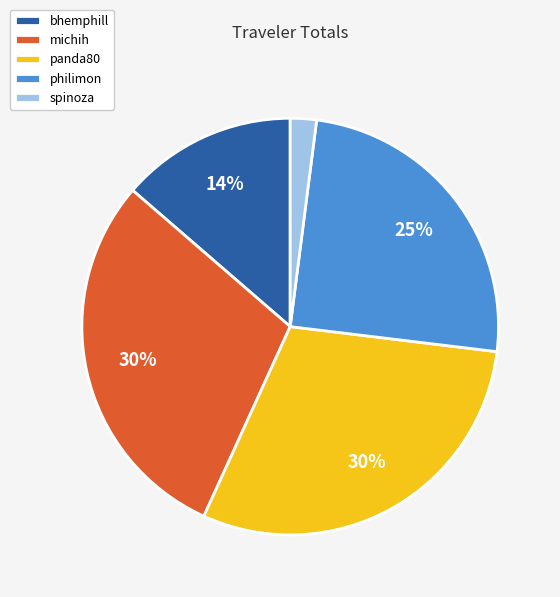

Is the sum of philimon and bhemphill greater than half?

No